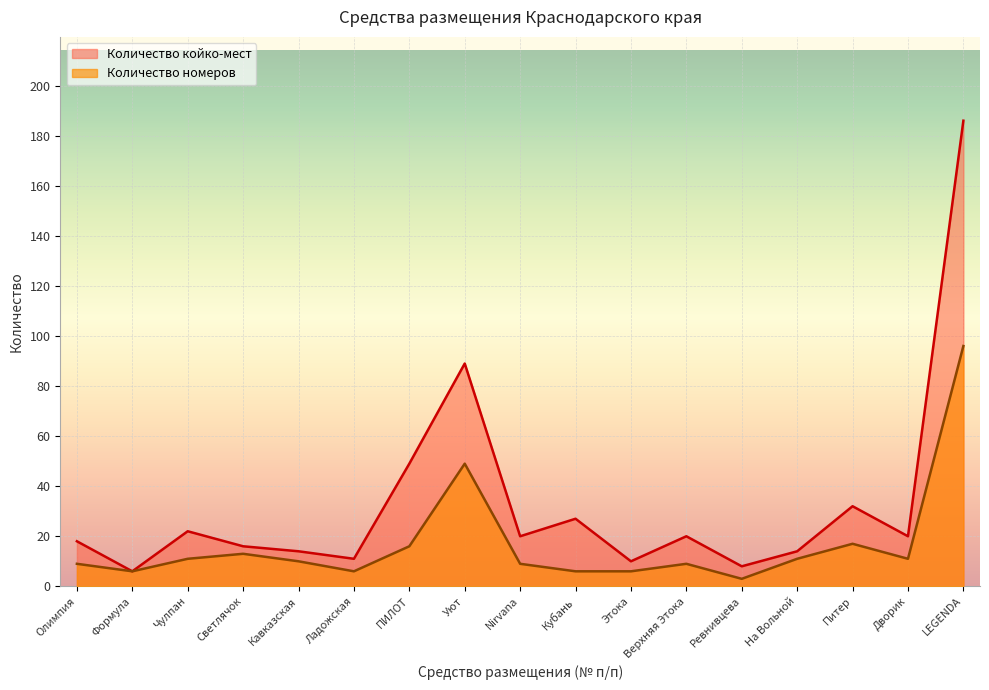

Read the Количество койко-мест value at Чулпан, to the nearest 10.

20